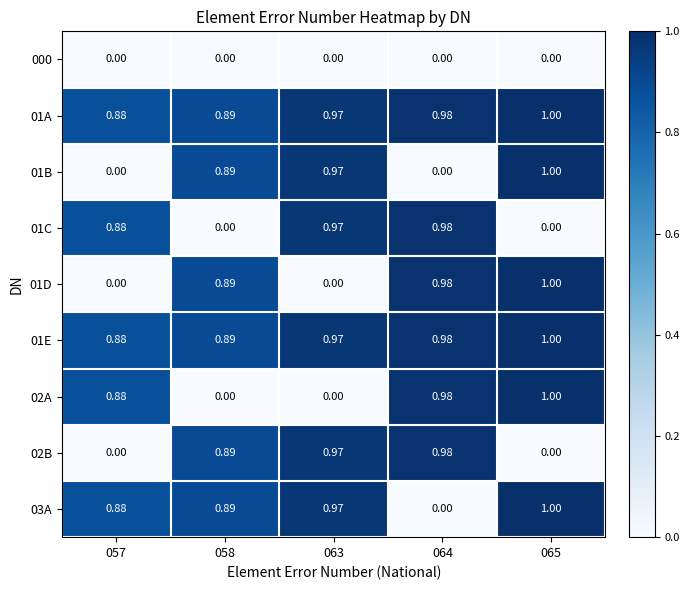

Is the value of 01A at 065 greater than the value of 000 at 063?

Yes